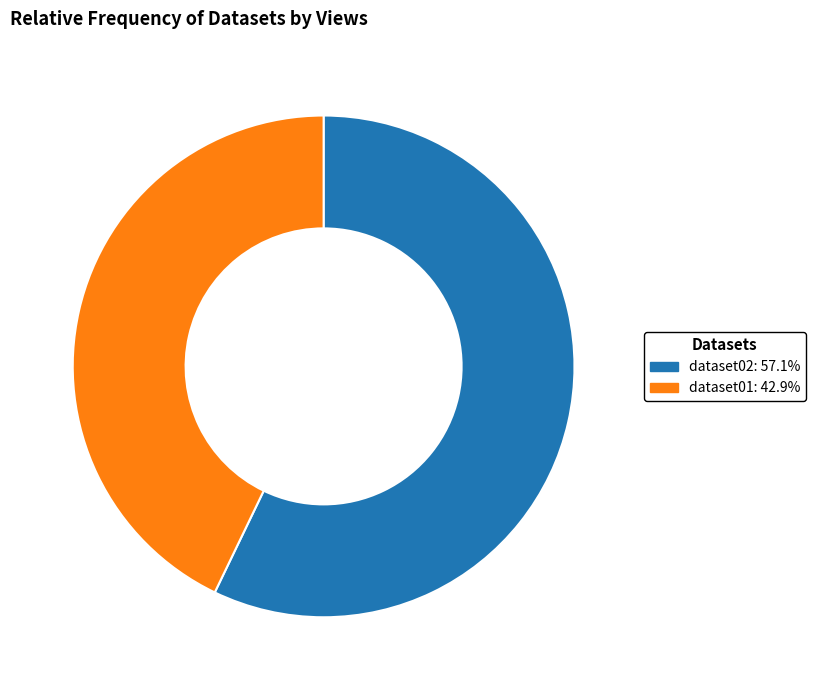

The dataset02 slice represents 72% of the pie. True or false?

False